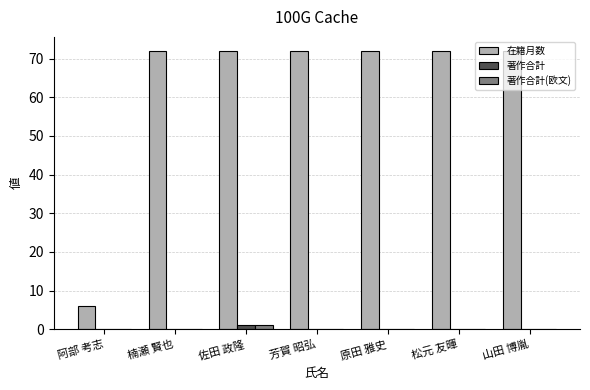

What is the maximum value shown in the chart?

72